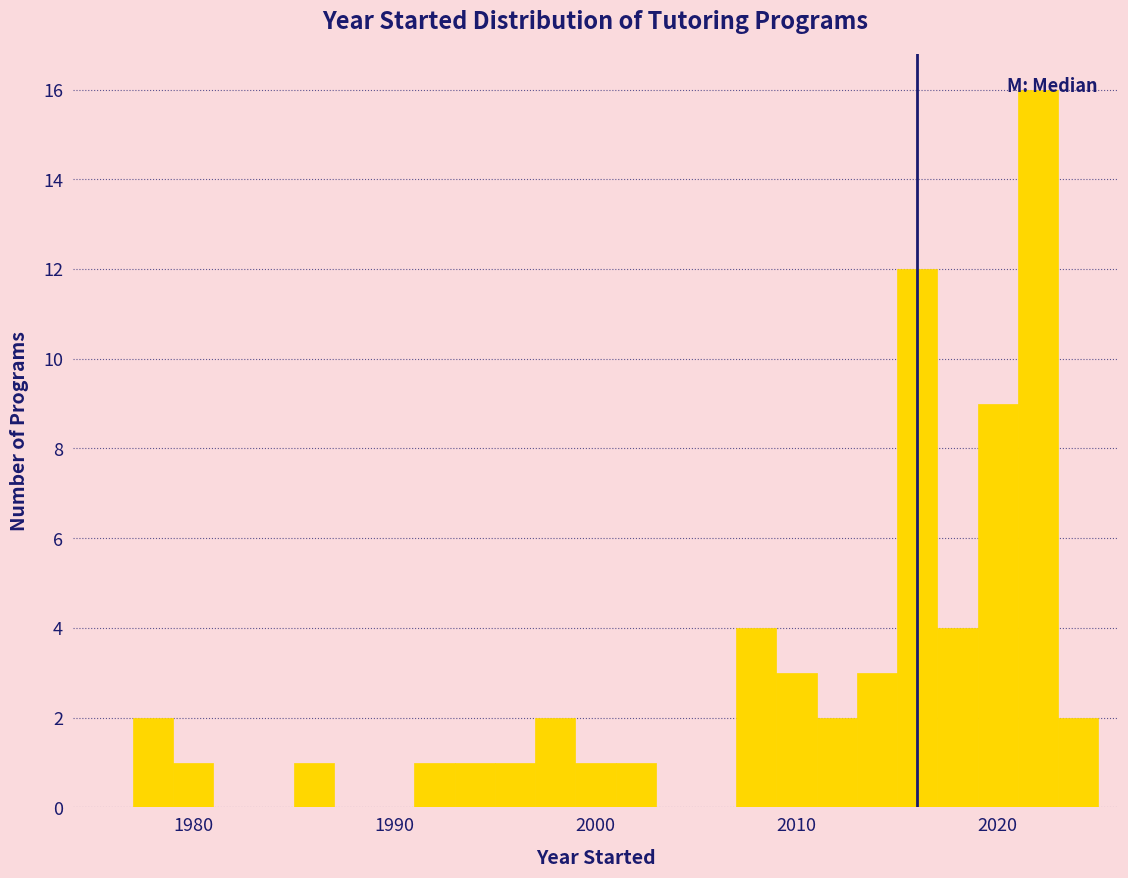

Read against the x-axis, roughly where is the centre of the tallest bar?

2022